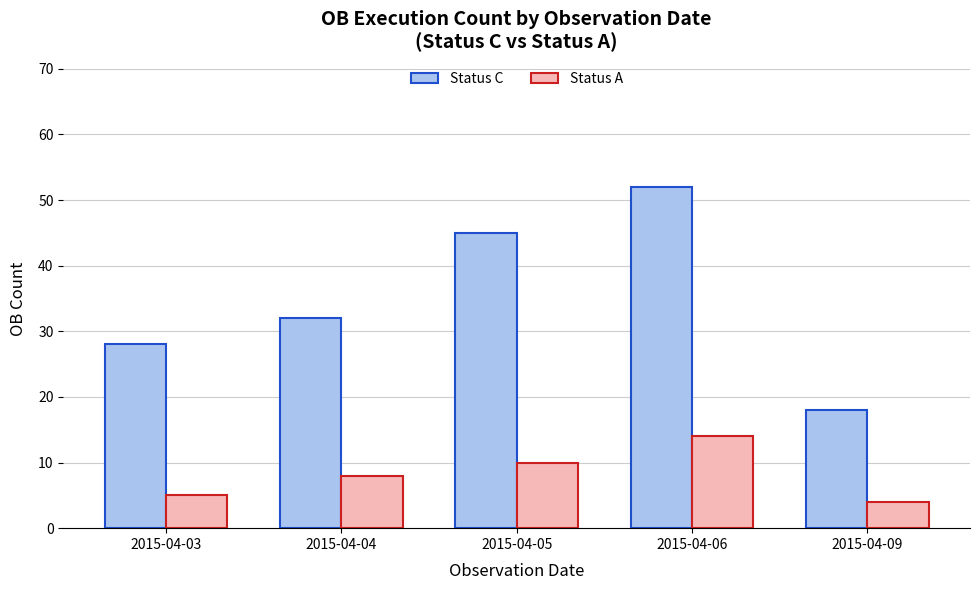

Which series has the largest range (max minus min)?

Status C